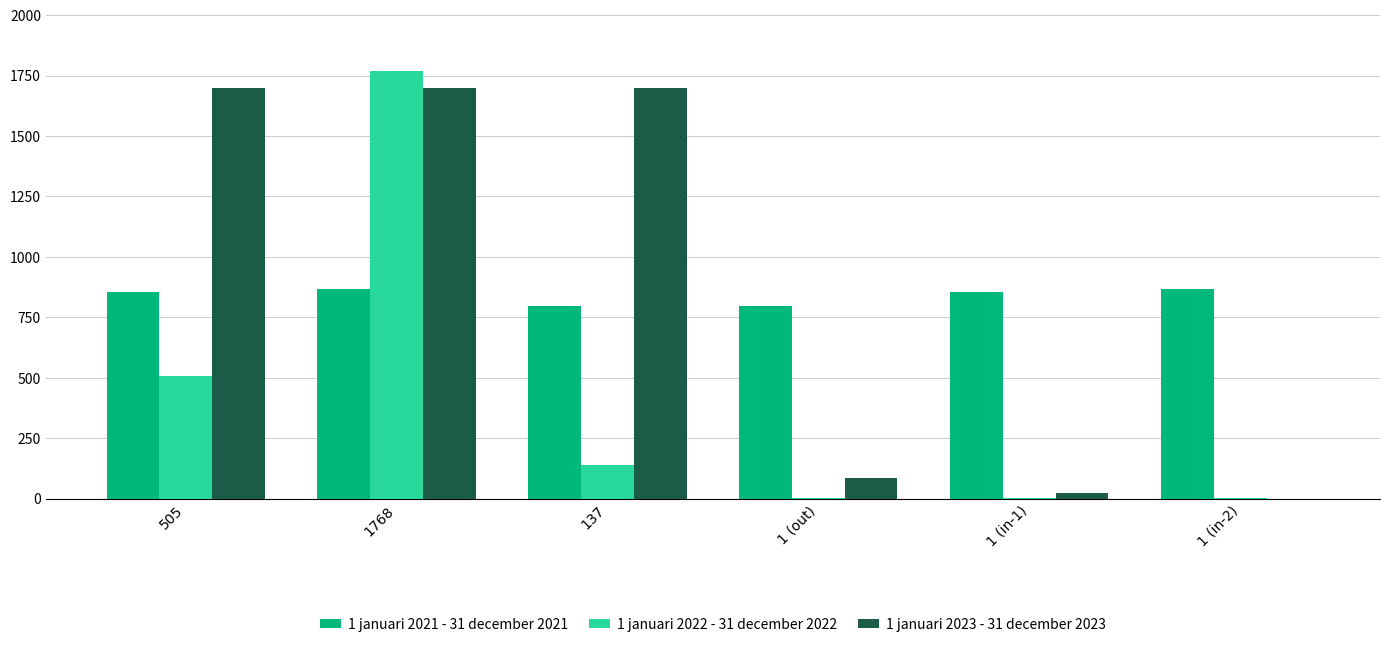

How many groups of bars are there?

6